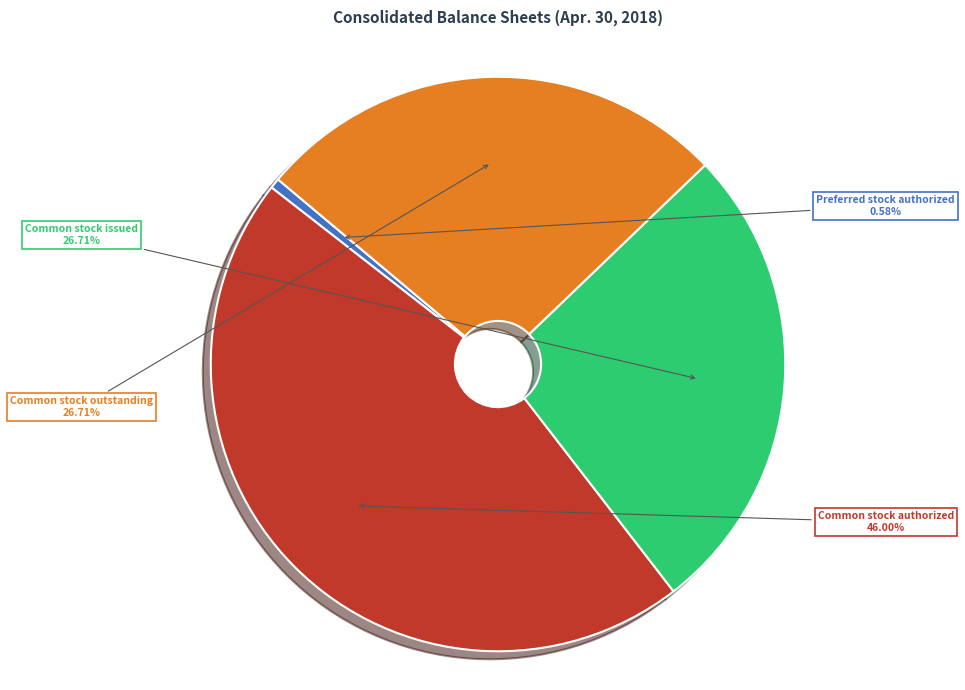

Is it true that Common stock authorized is 46% of the pie?

True